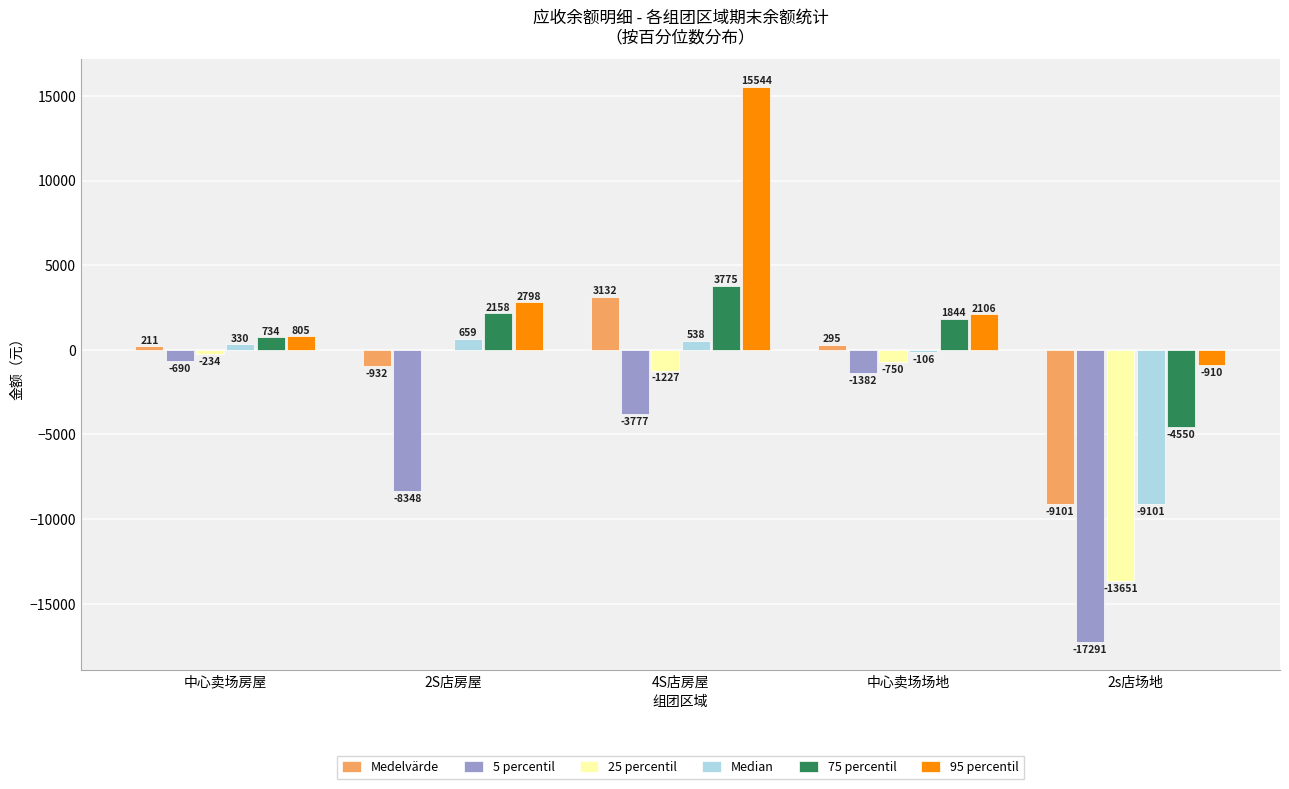

At which category does the chart reach its peak across all series?

4S店房屋